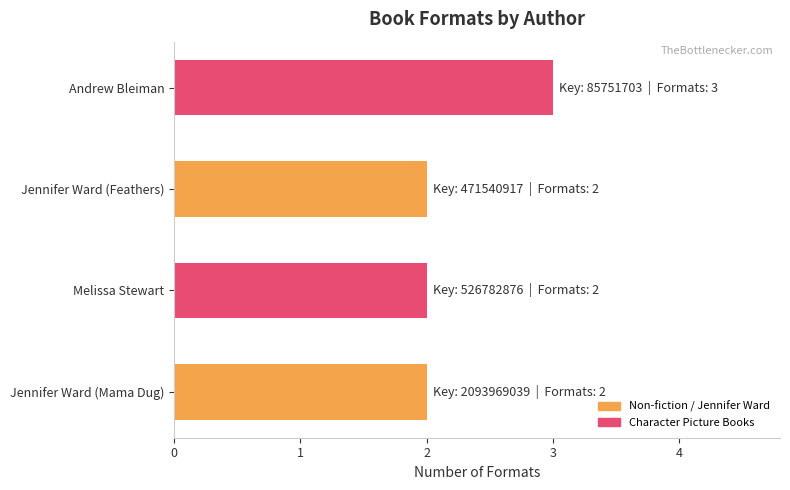

What is the ratio of the value at Jennifer Ward (Mama Dug) to the value at Andrew Bleiman?

0.7